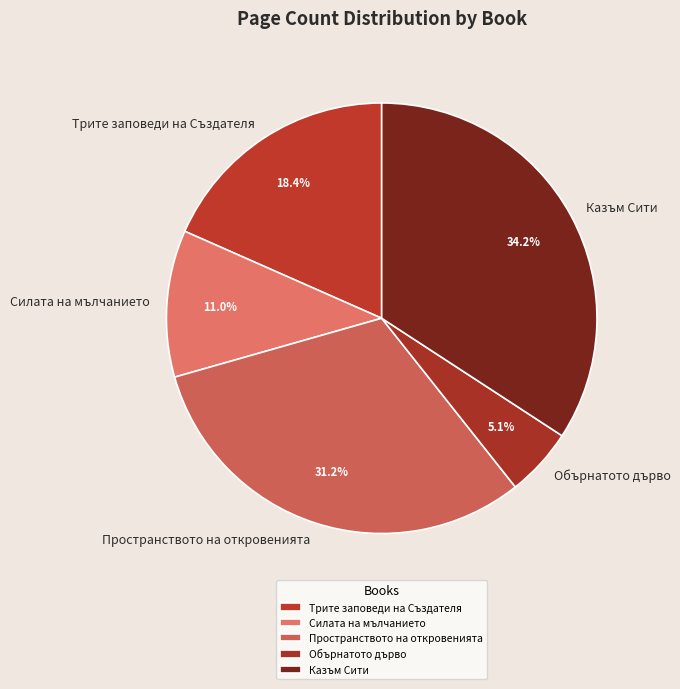

What percentage is the Силата на мълчанието slice, to the nearest percent?

11%